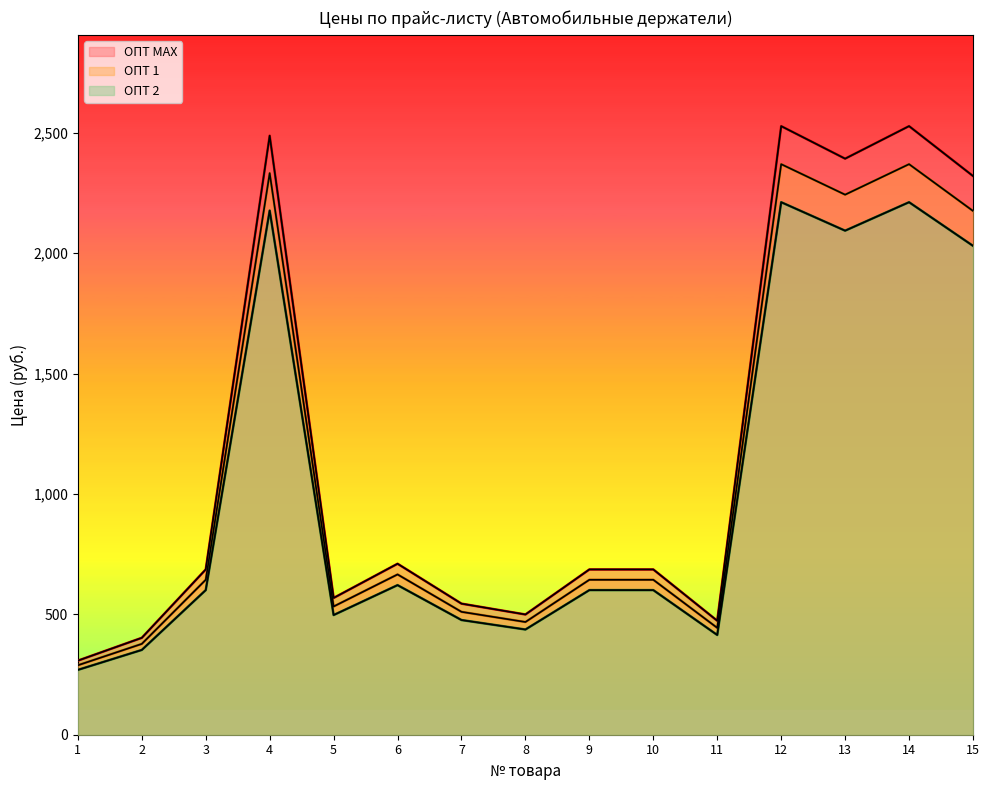

What is the average value of the ОПТ 2 series?

1039.6